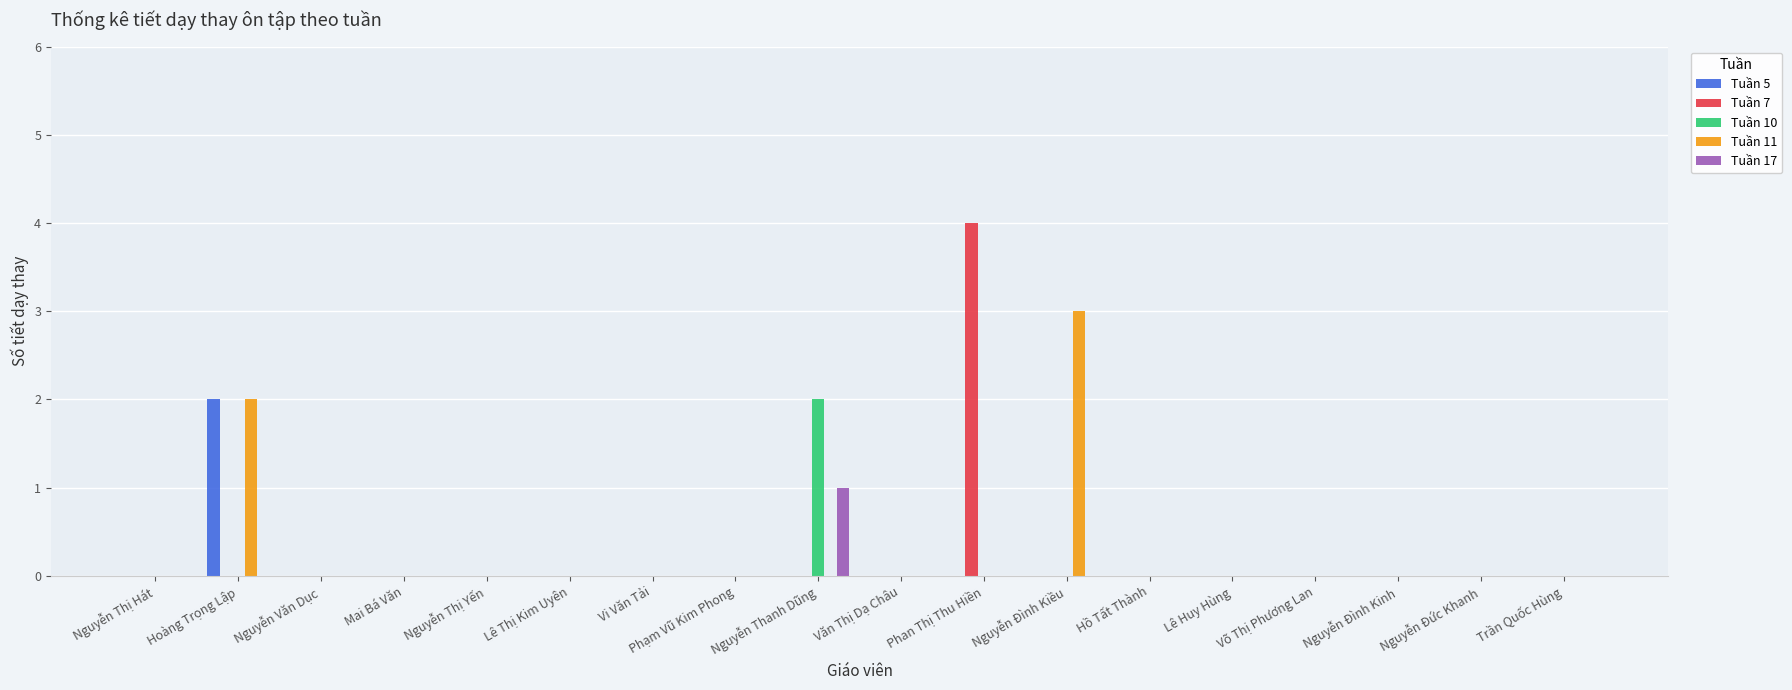

The Tuần 7 series shows -1 at Nguyễn Đức Khanh. True or false?

False